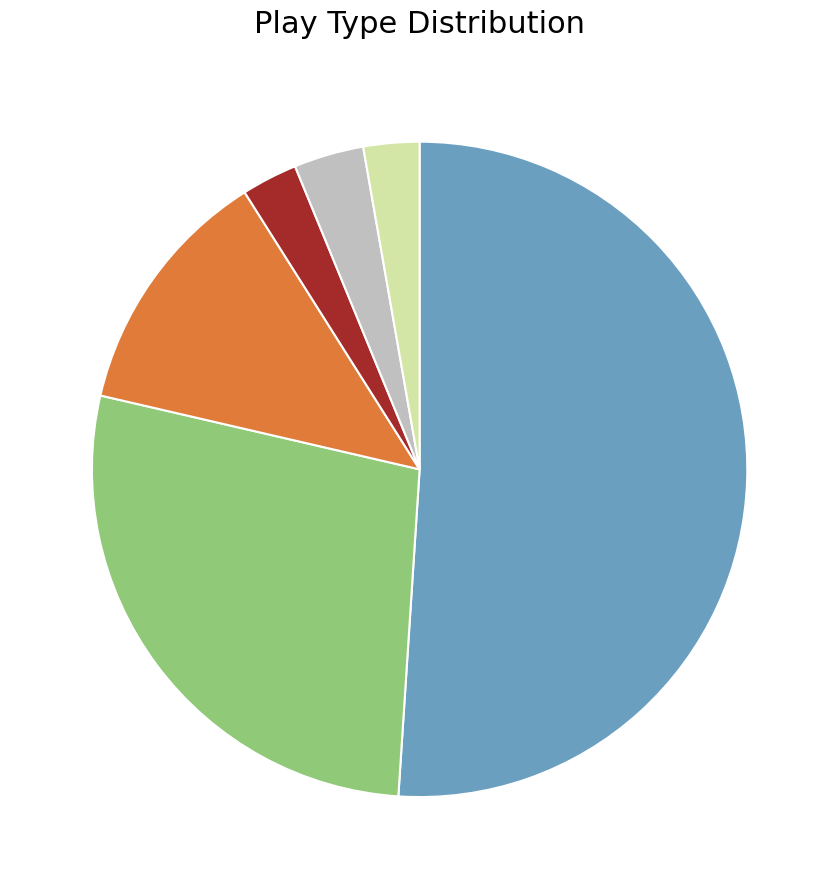

How many slices are in this pie chart?

6